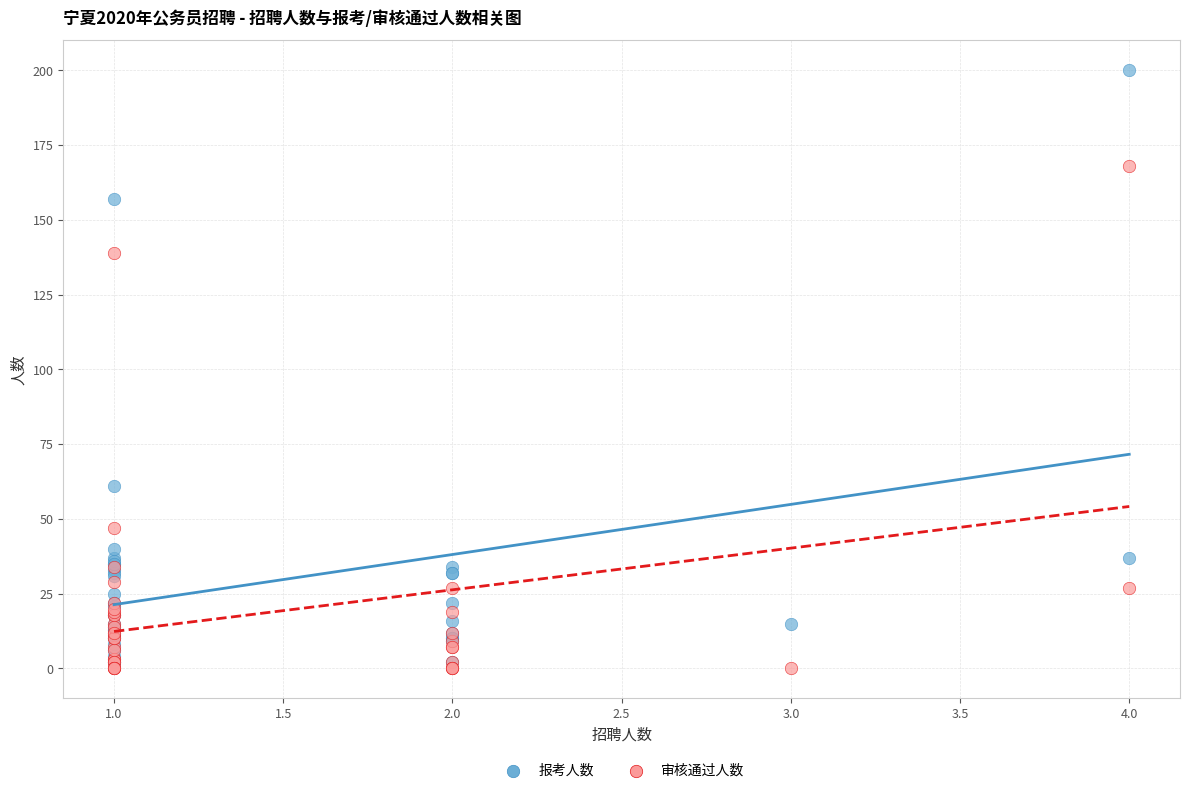

Which series reaches the minimum Y coordinate?

审核通过人数